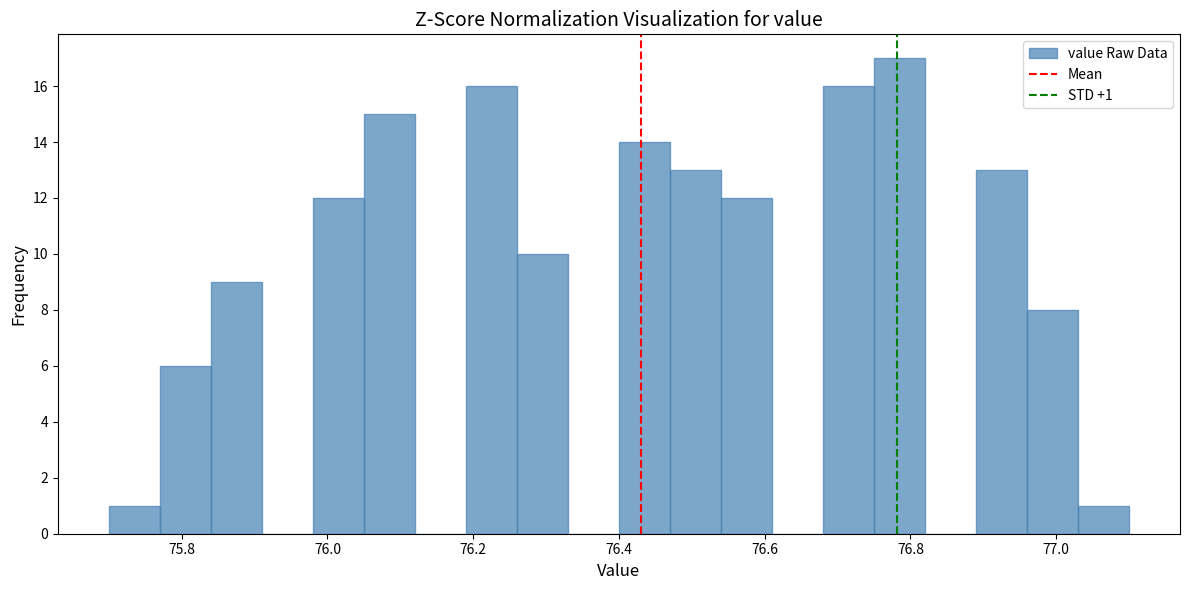

Read against the x-axis, roughly where is the centre of the tallest bar?

76.78